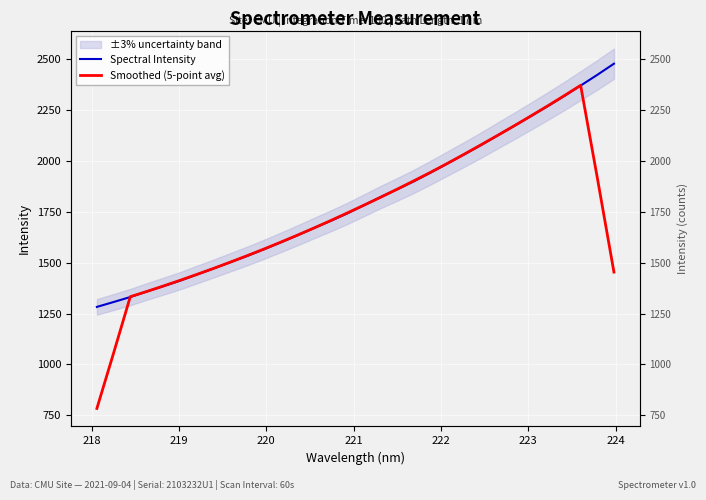

At how many categories does at least one series exceed 1596?

21